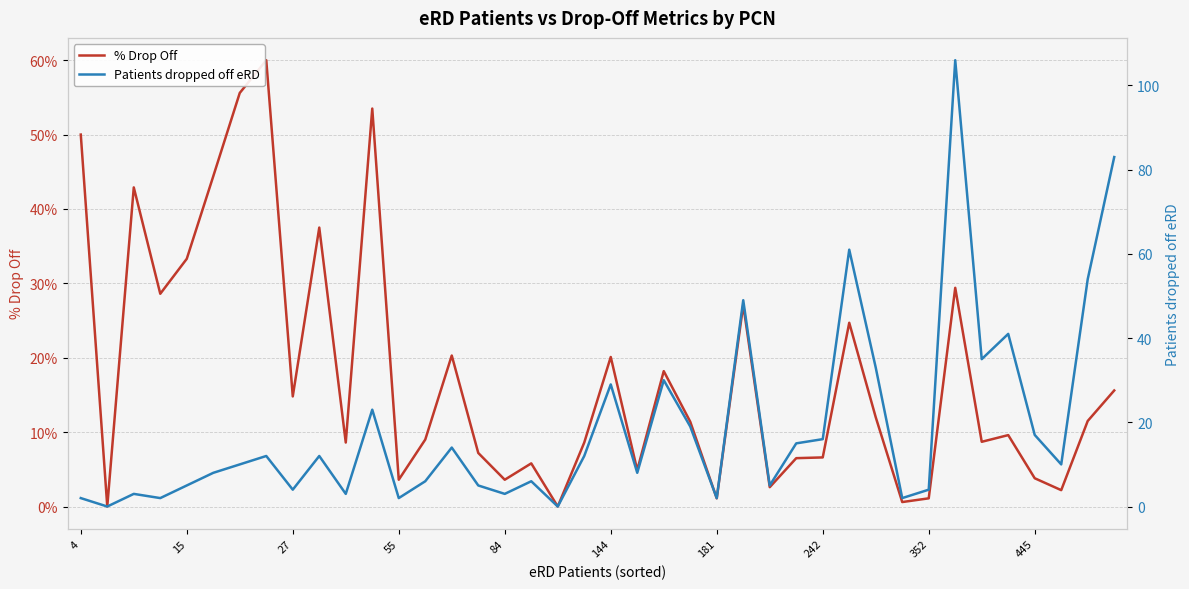

Which series changed the most between 4 and 37?

% Drop Off